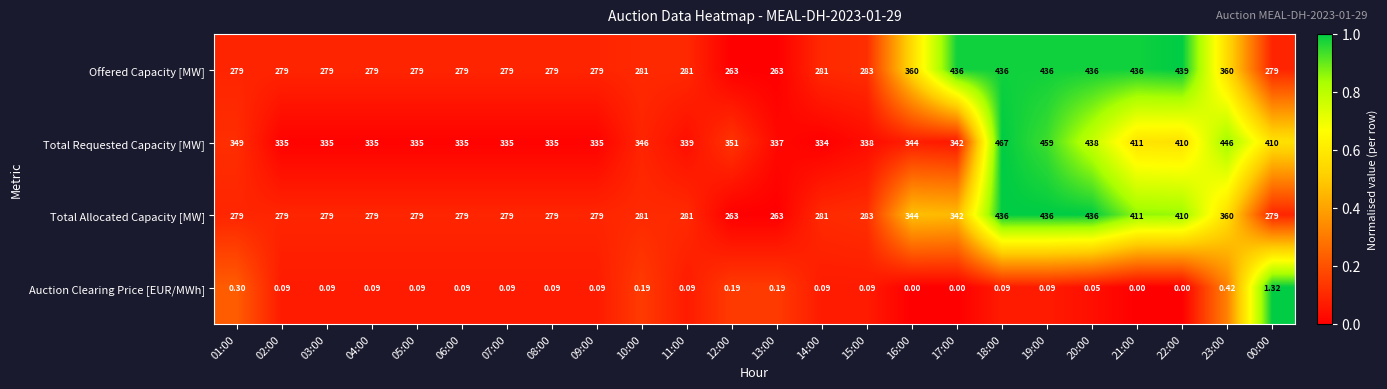

Which category has the highest value across all series?

18:00